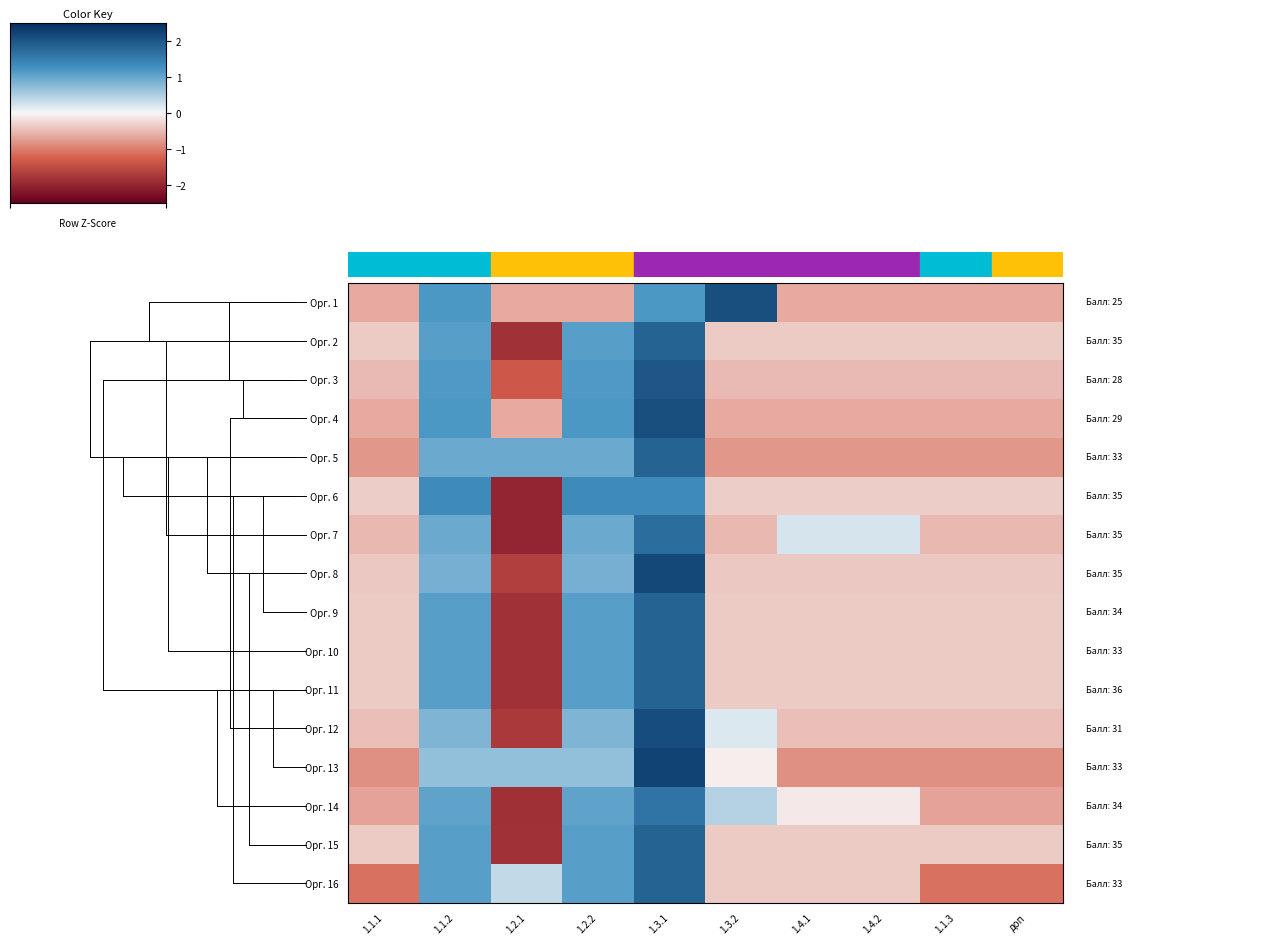

How many data points does each series have?

10